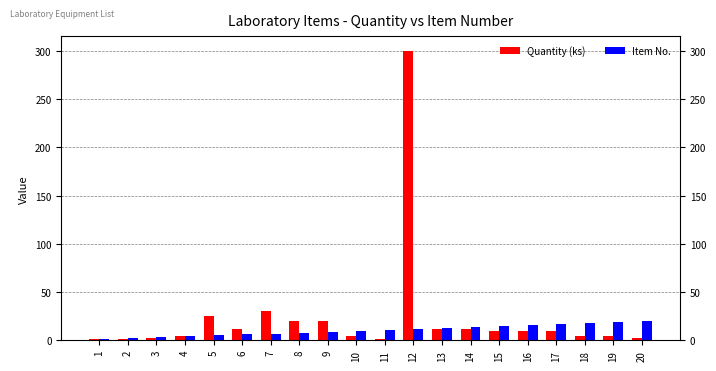

The Item No. series shows 10 at 10. True or false?

True